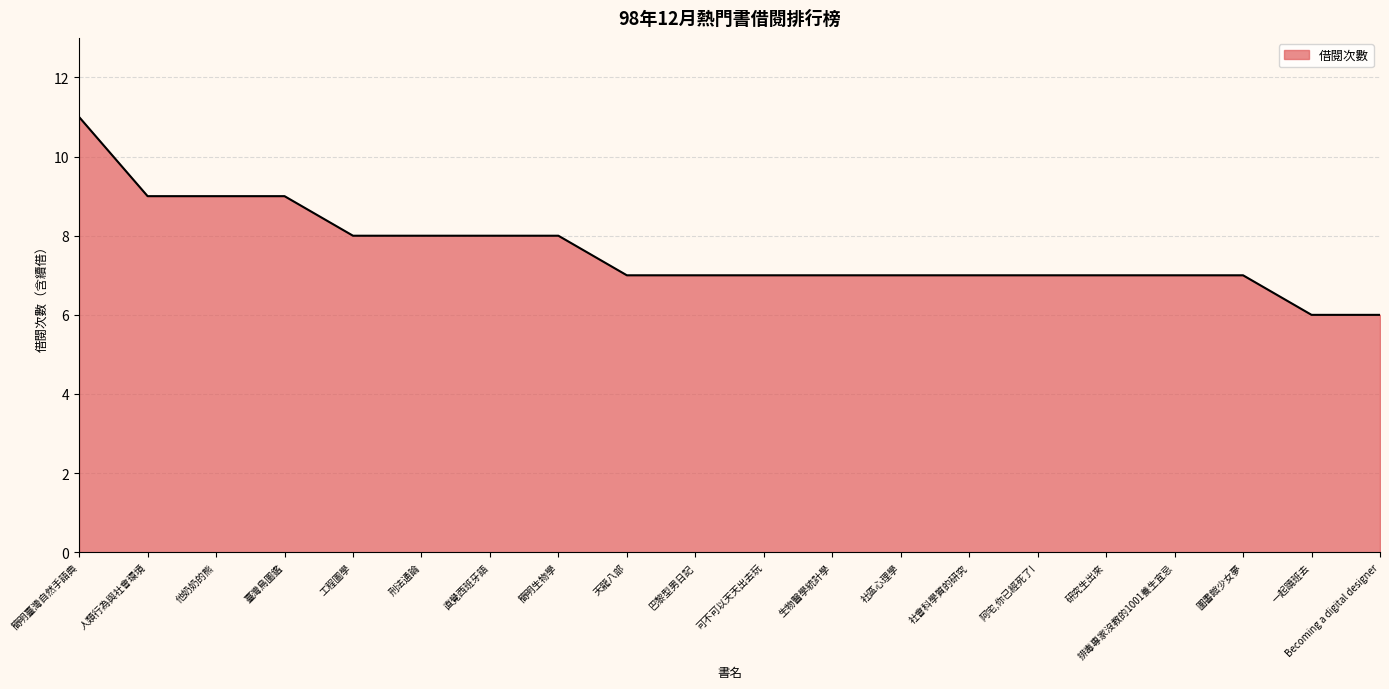

What is the change in value from 臺灣鳥圖鑑 to 研究生出來?

-2